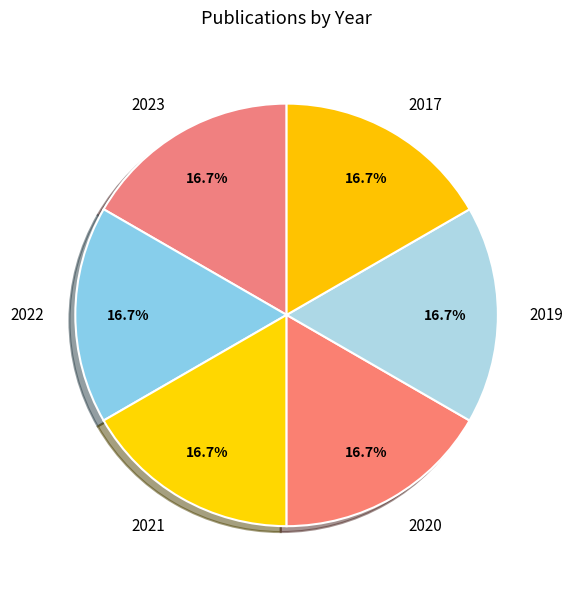

Count the number of slices in the pie.

6